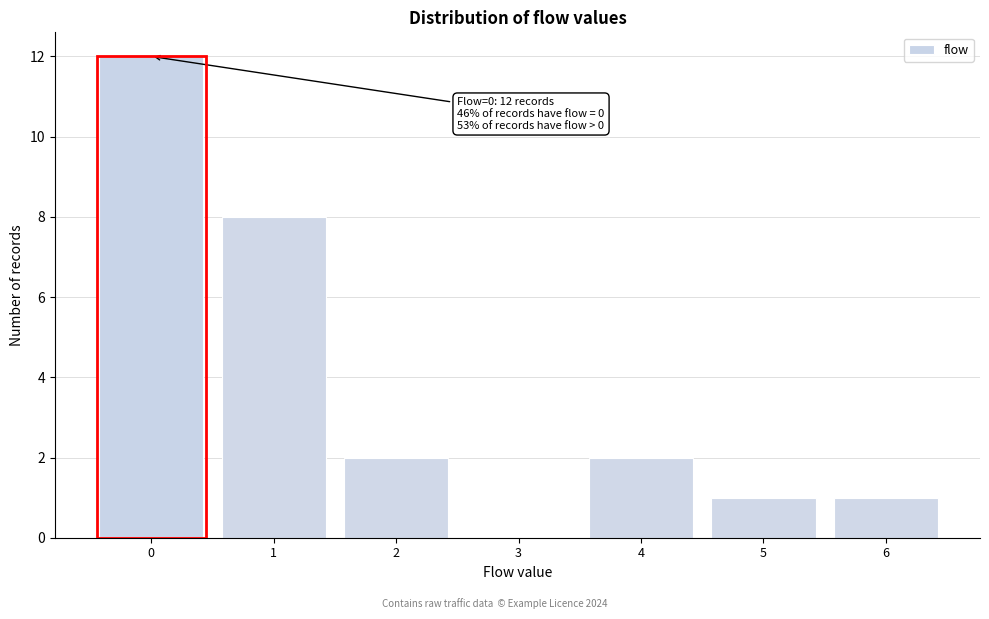

Which range on the x-axis has the tallest bar?

-0.5 to 0.5